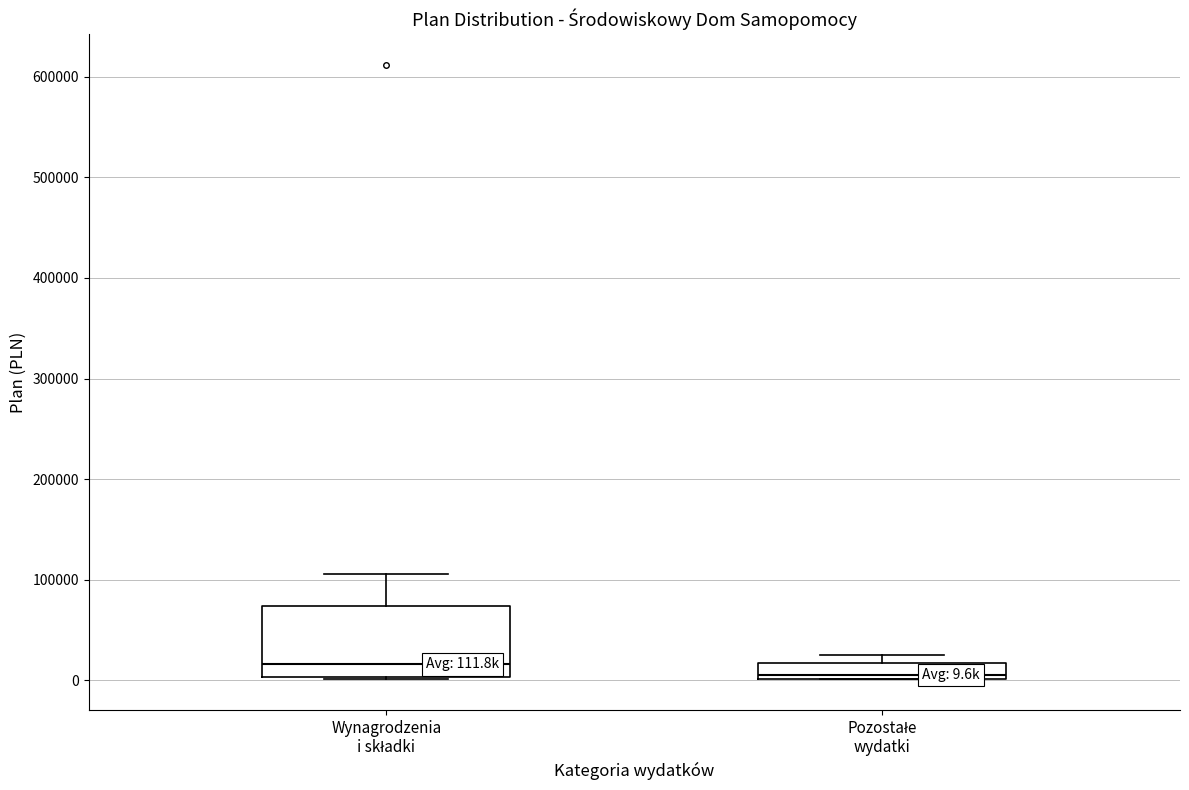

Which box's median line is the lowest?

Pozostałe wydatki